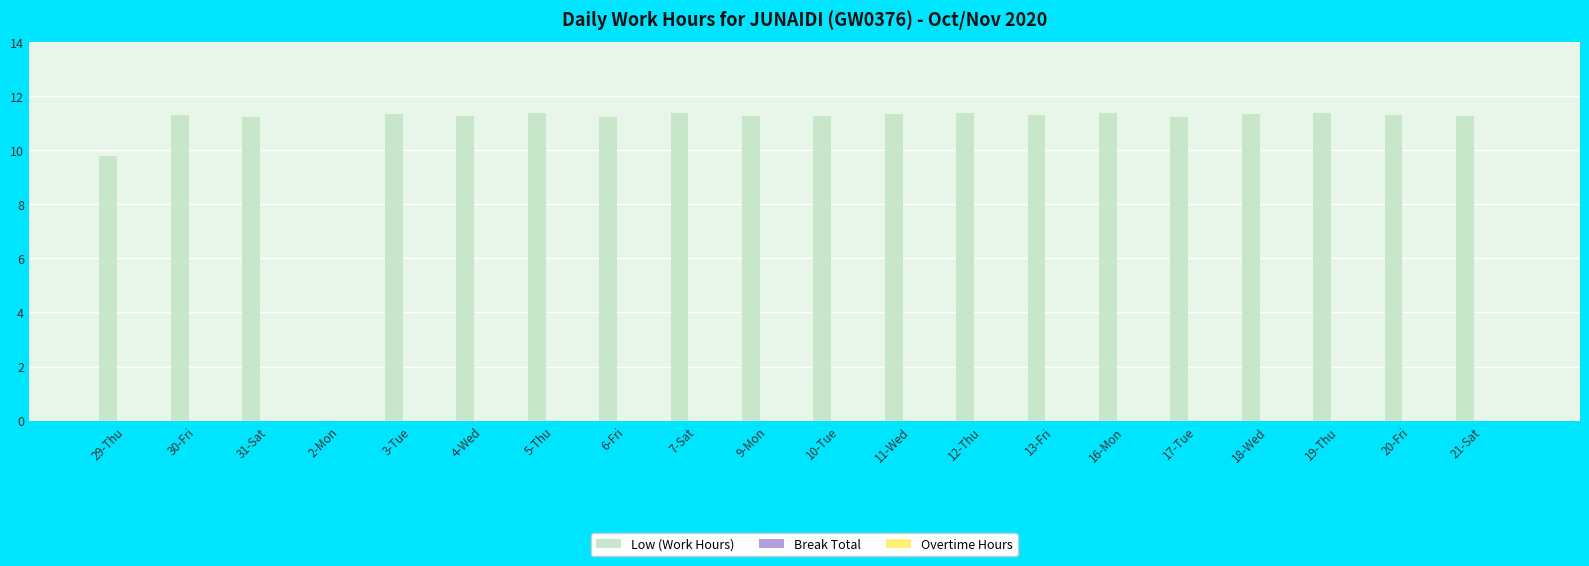

What is the greatest value displayed?

11.4